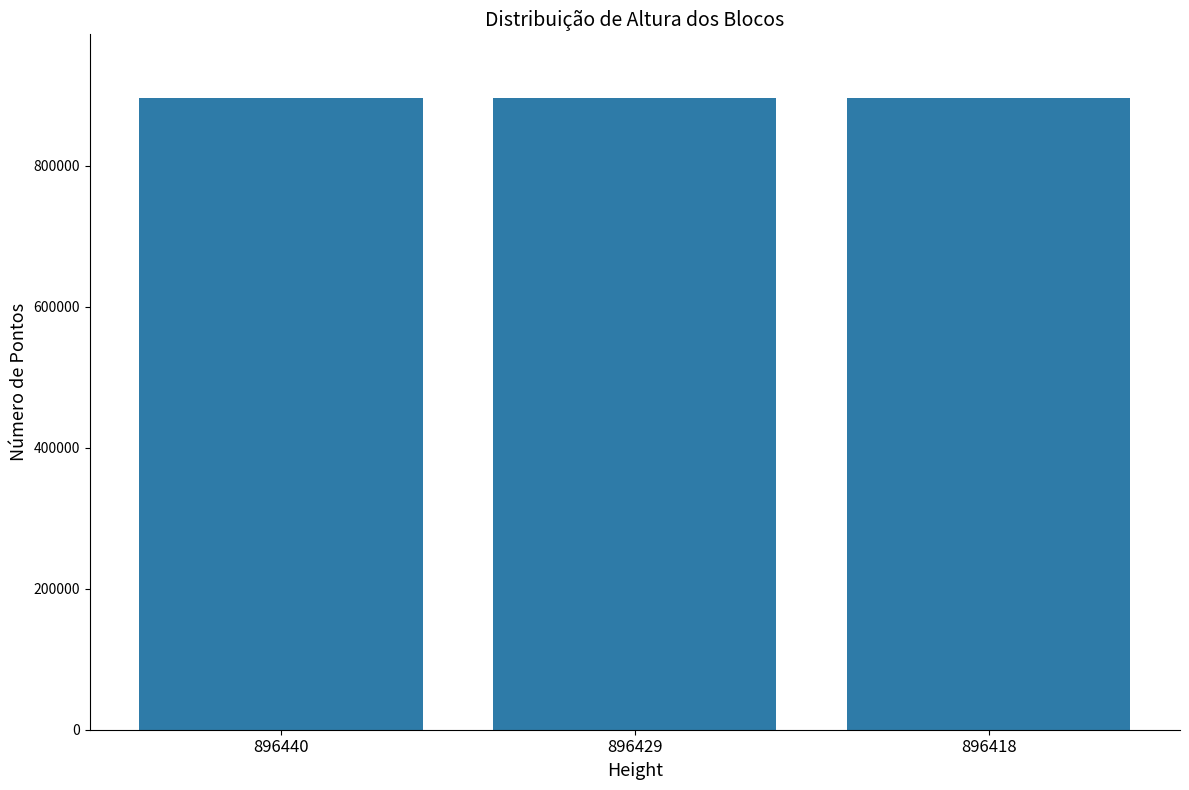

The chart shows a value of 198550 at 896440. True or false?

False